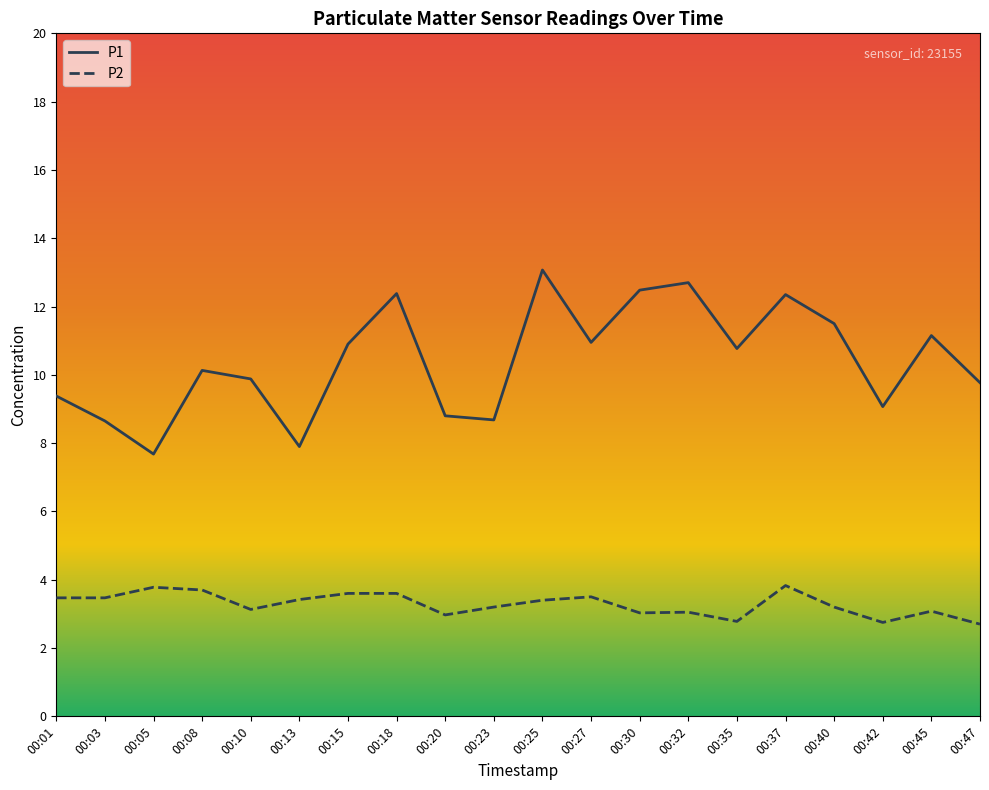

True or false: P2 and P1 cross at least once.

False